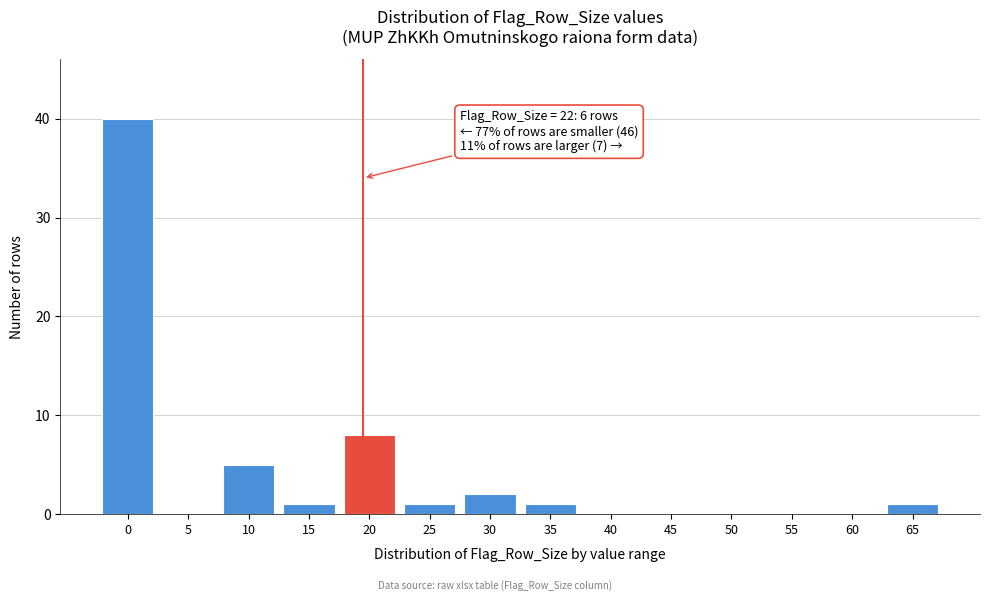

Reading left to right, what are all the values shown in this chart?

0=40	5=0	10=5	15=1	20=8	25=1	30=2	35=1	40=0	45=0	50=0	55=0	60=0	65=1